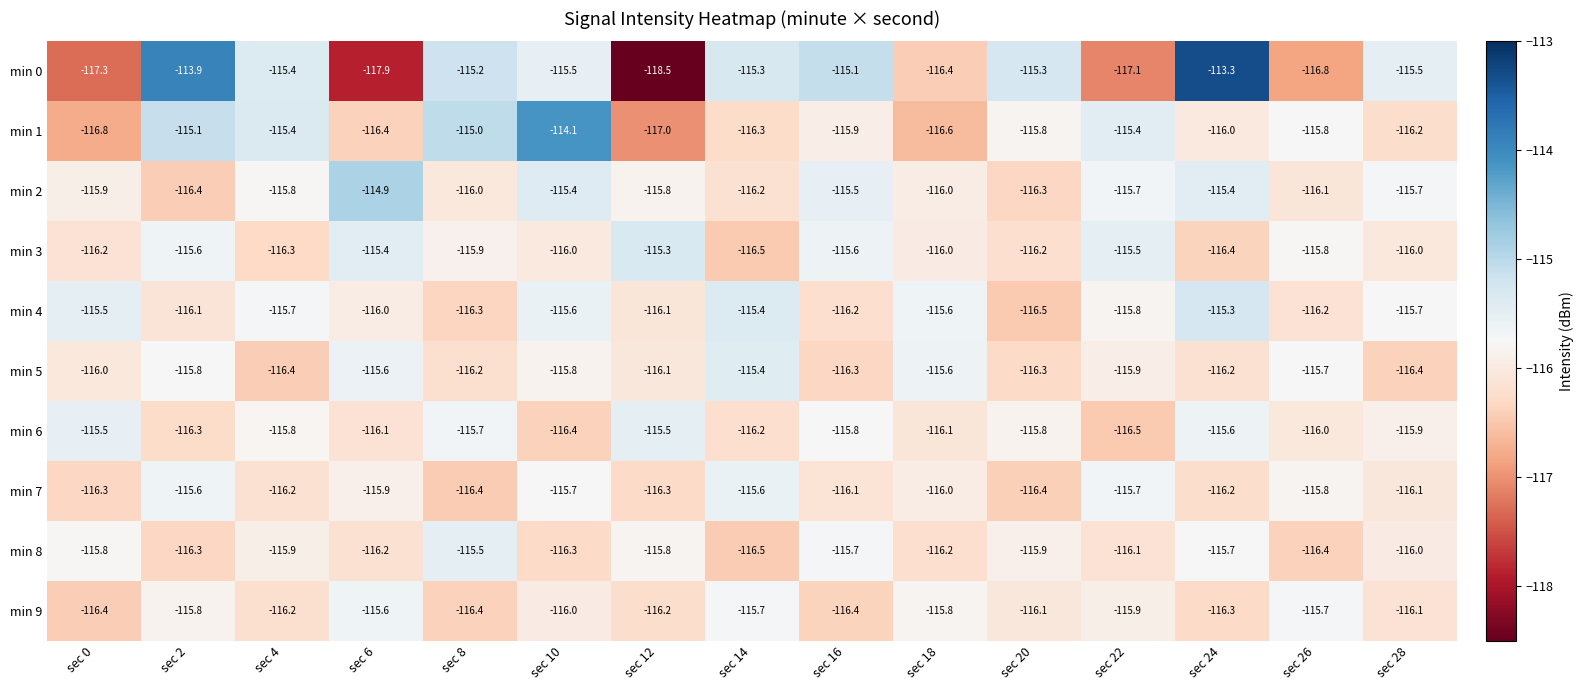

The min 1 series shows -116.3 at sec 14. True or false?

True